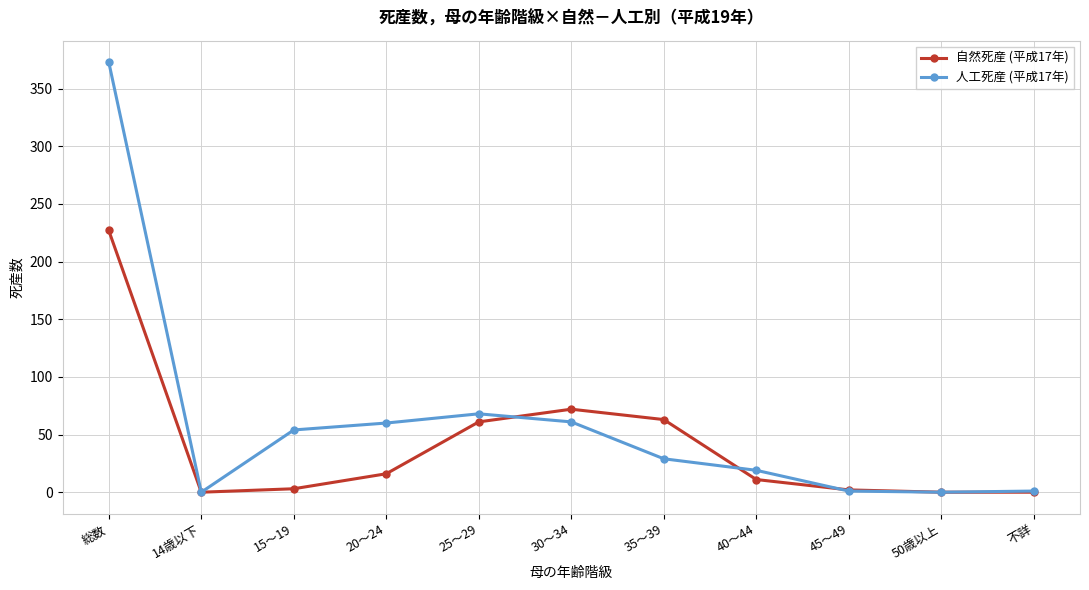

List the series in order of their peak value, lowest first.

自然死産 (平成17年), 人工死産 (平成17年)